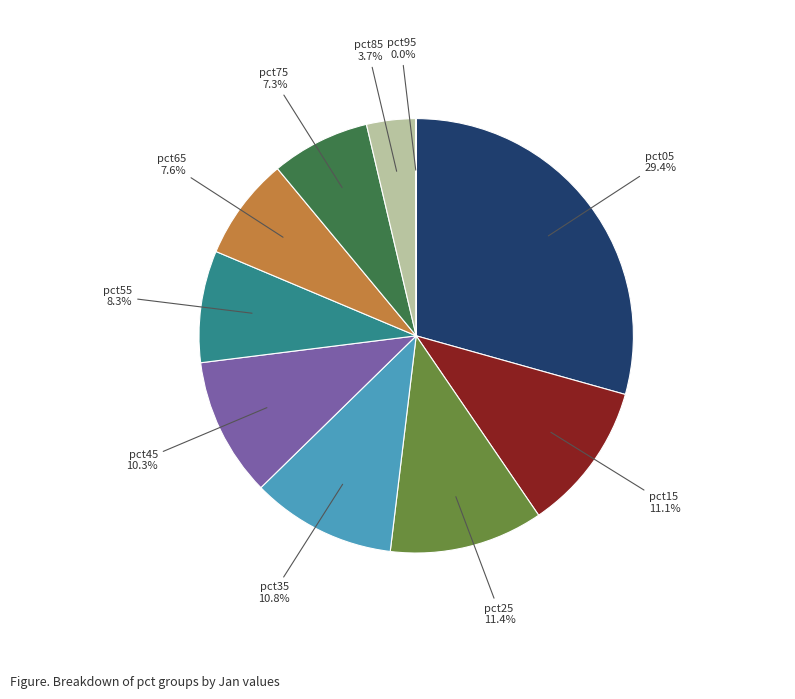

Is there any slice that represents more than half of the pie?

No